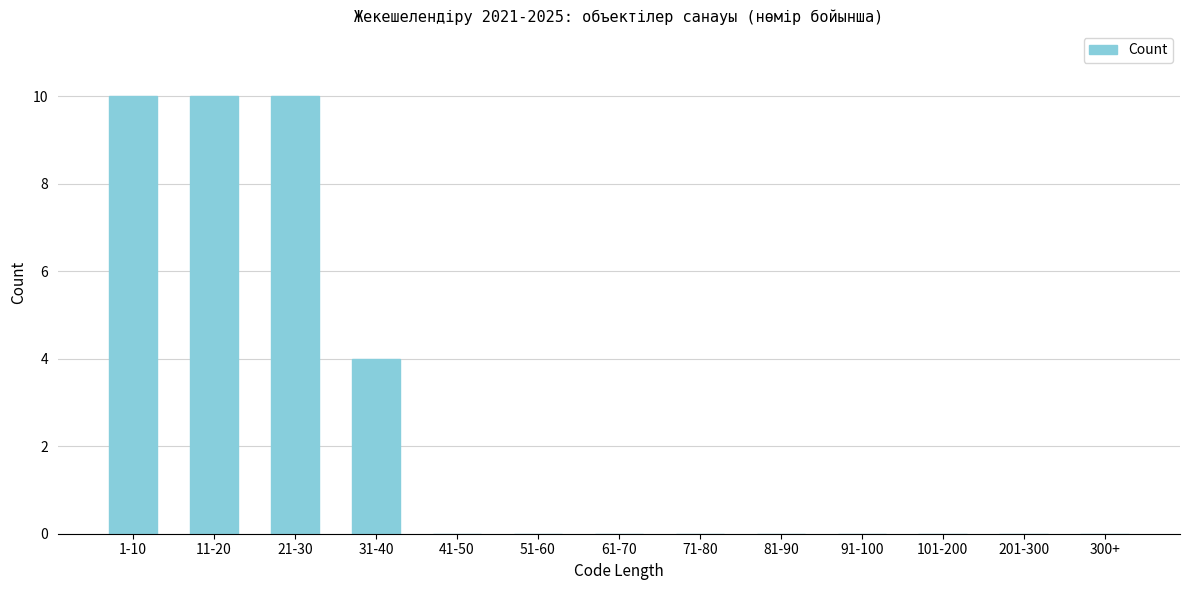

Reading left to right, transcribe all the data shown in this chart.

1-10=10	11-20=10	21-30=10	31-40=4	41-50=0	51-60=0	61-70=0	71-80=0	81-90=0	91-100=0	101-200=0	201-300=0	300+=0